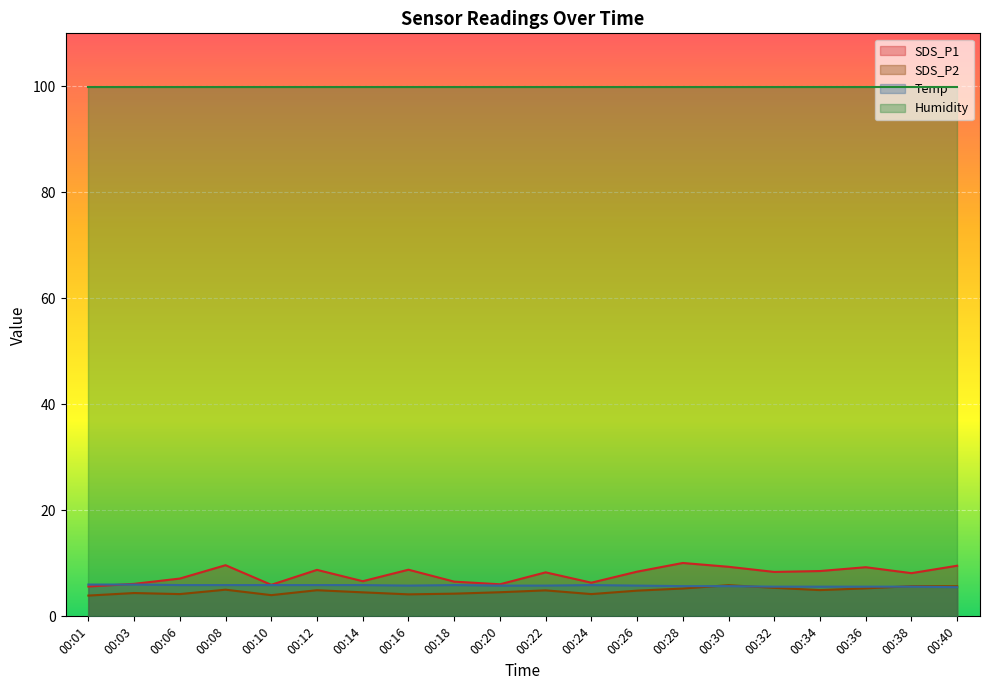

How many intersections are there between SDS_P1 and Temp?

1